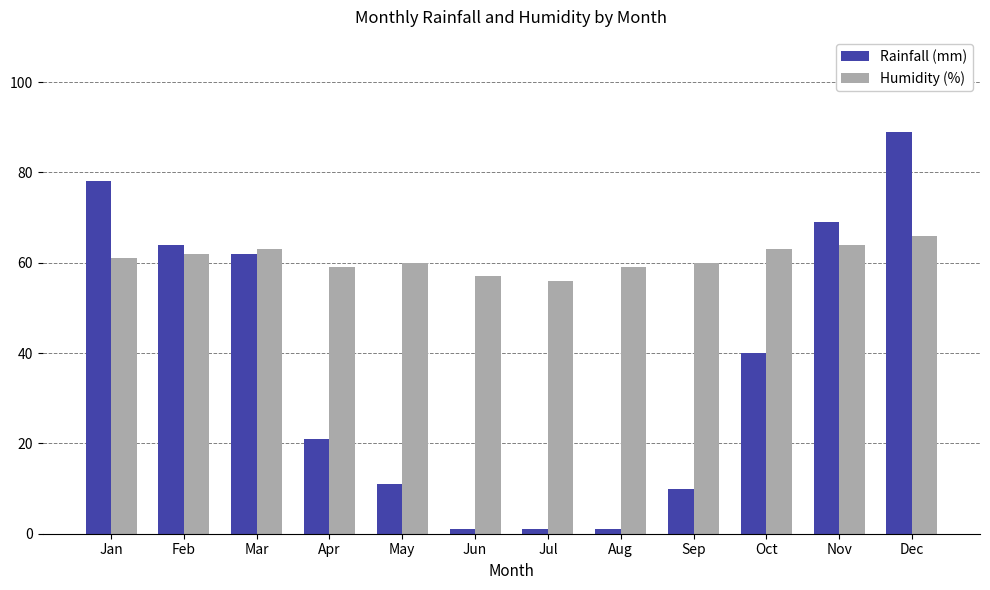

Reading left to right, extract all data points from this chart.

Rainfall (mm): Jan=78	Feb=64	Mar=62	Apr=21	May=11	Jun=1	Jul=1	Aug=1	Sep=10	Oct=40	Nov=69	Dec=89
Humidity (%): Jan=61	Feb=62	Mar=63	Apr=59	May=60	Jun=57	Jul=56	Aug=59	Sep=60	Oct=63	Nov=64	Dec=66